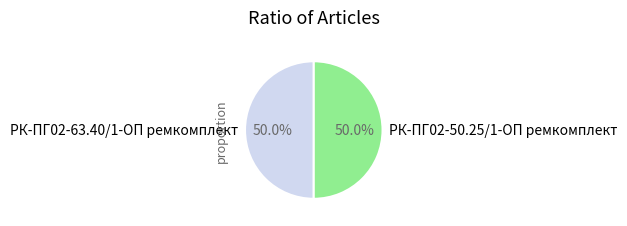

What portion of the pie excludes РК-ПГ02-50.25/1-ОП ремкомплект?

50.0%